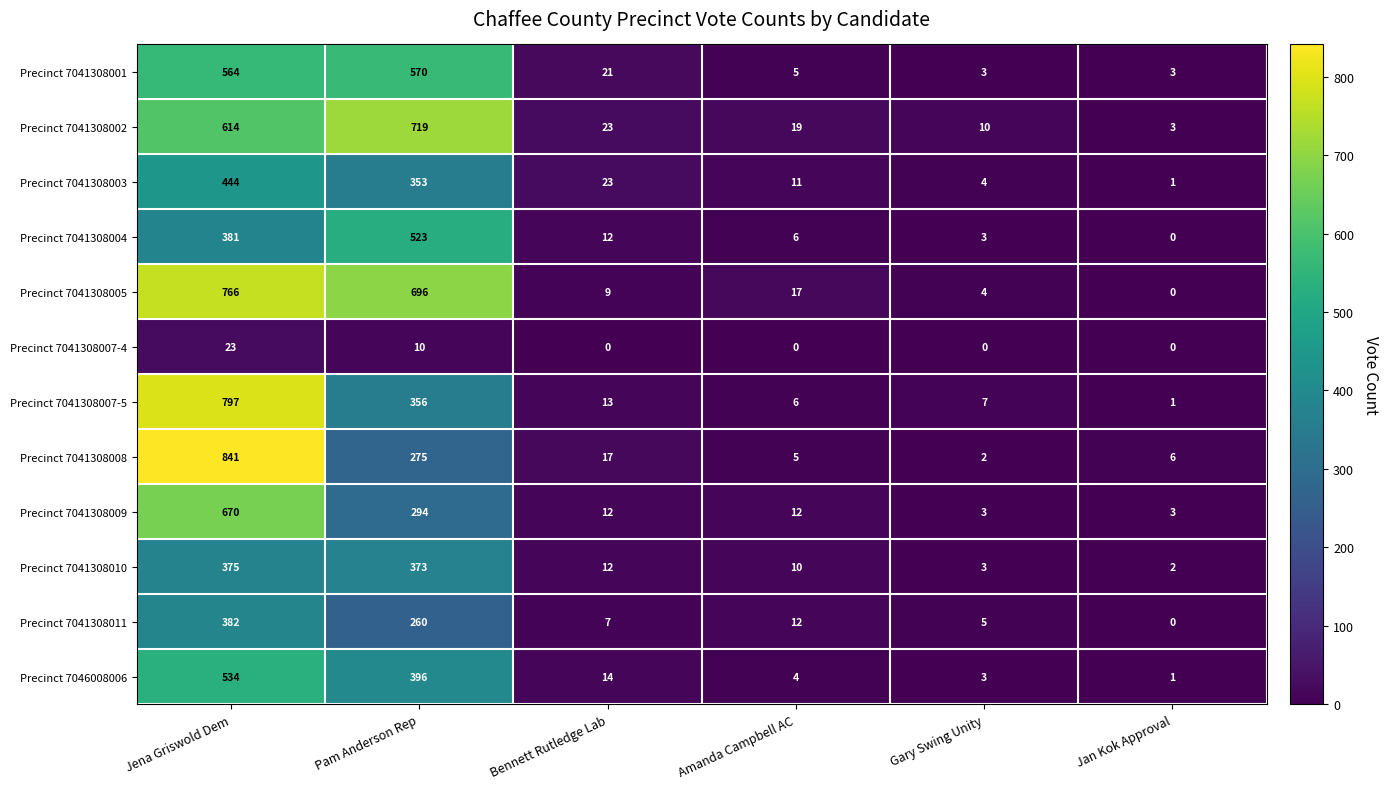

Which label corresponds to the largest value in the chart?

Jena Griswold Dem